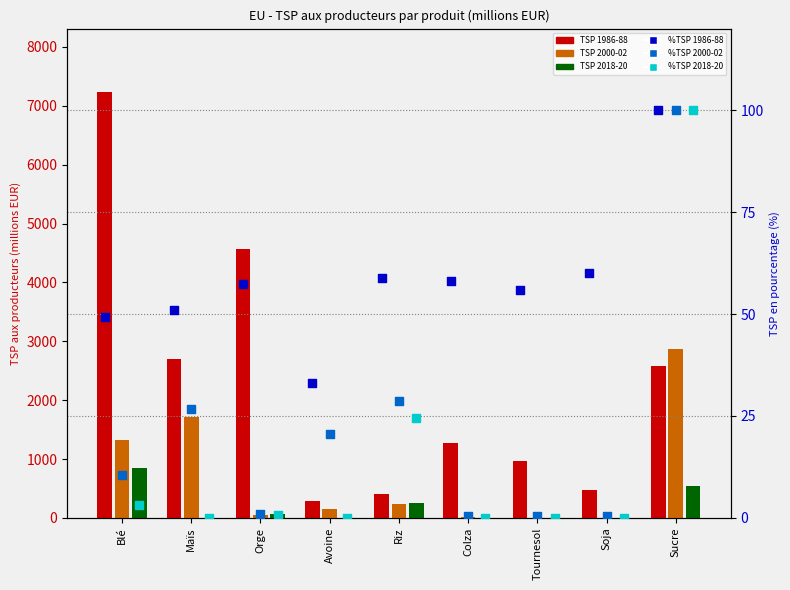

Which series contains the highest Y value?

TSP 1986-88